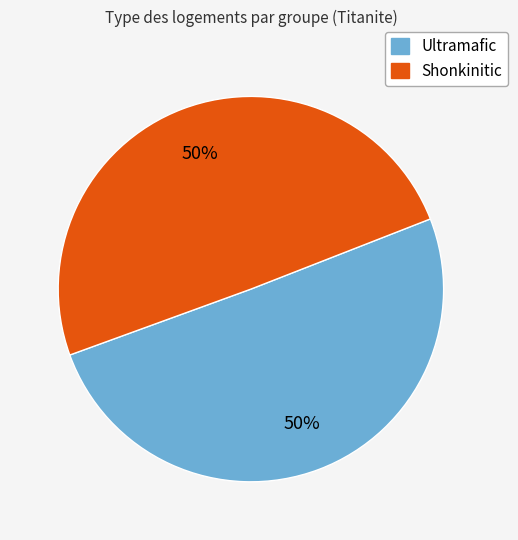

How many slices are in this pie chart?

2